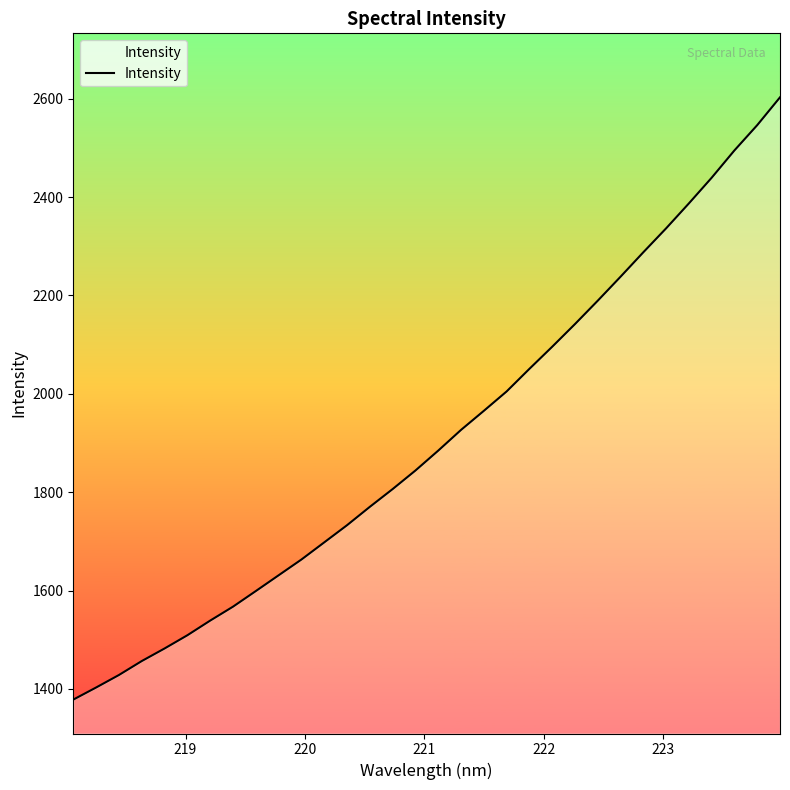

What is the greatest value displayed?

2602.9